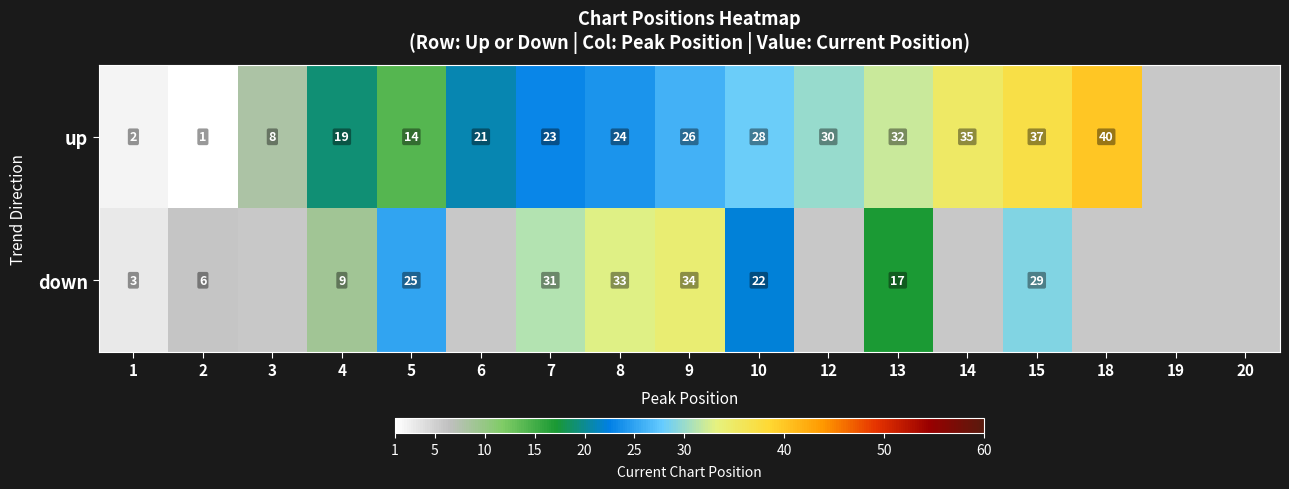

Is the value of down at 8 greater than the value of up at 4?

Yes